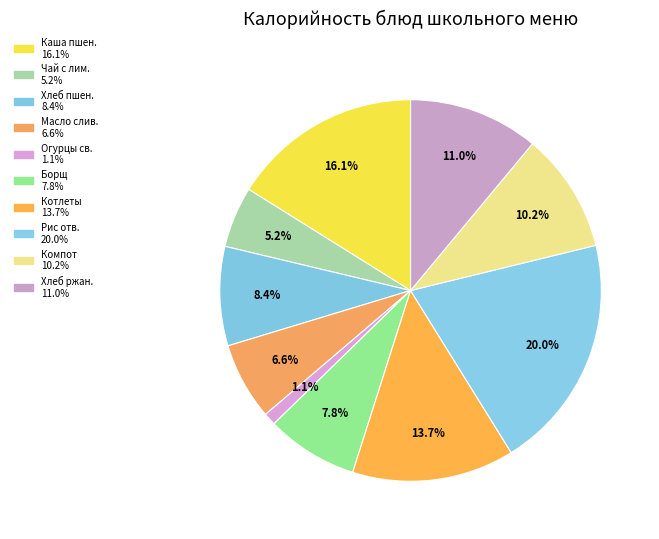

Count the number of slices in the pie.

10